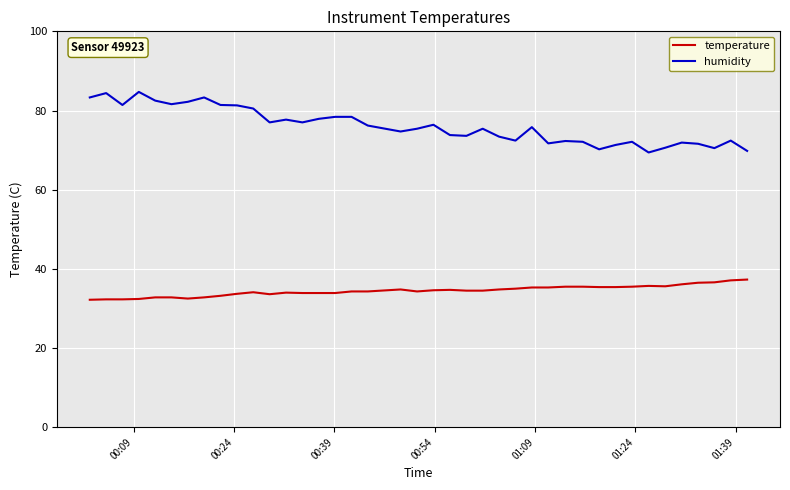

What is the difference between the maximum and minimum values in the temperature series?

5.1